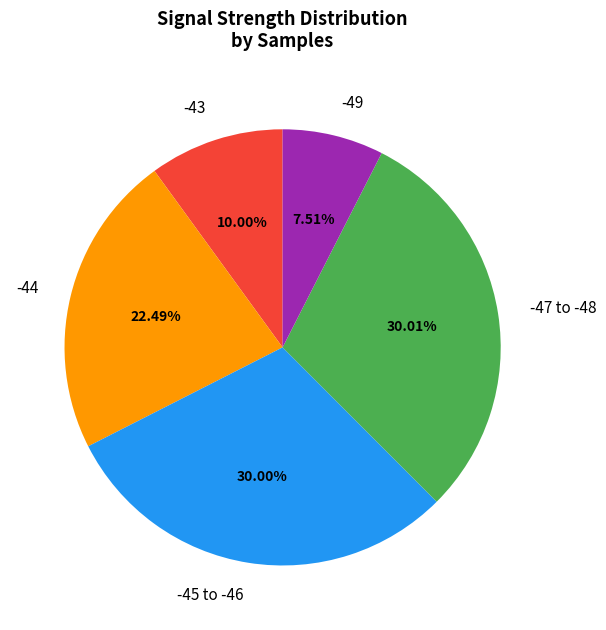

How many segments does this pie chart have?

5